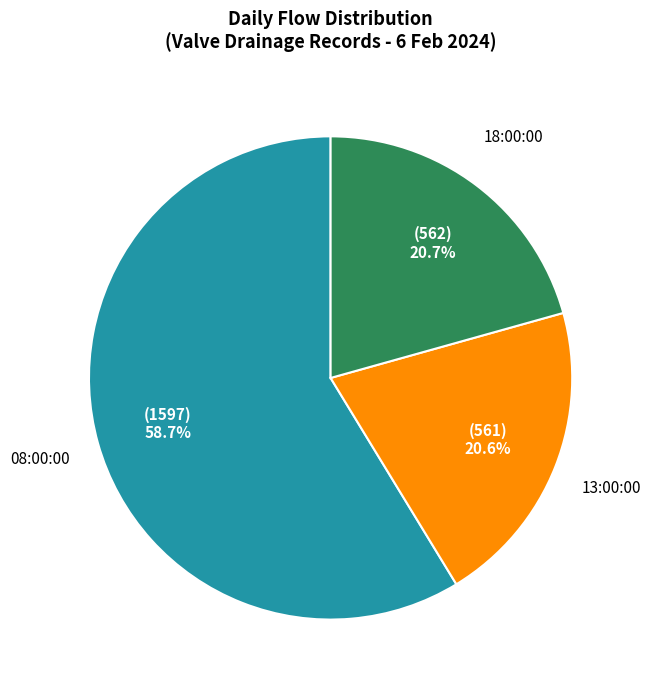

Is there any slice that represents more than half of the pie?

Yes